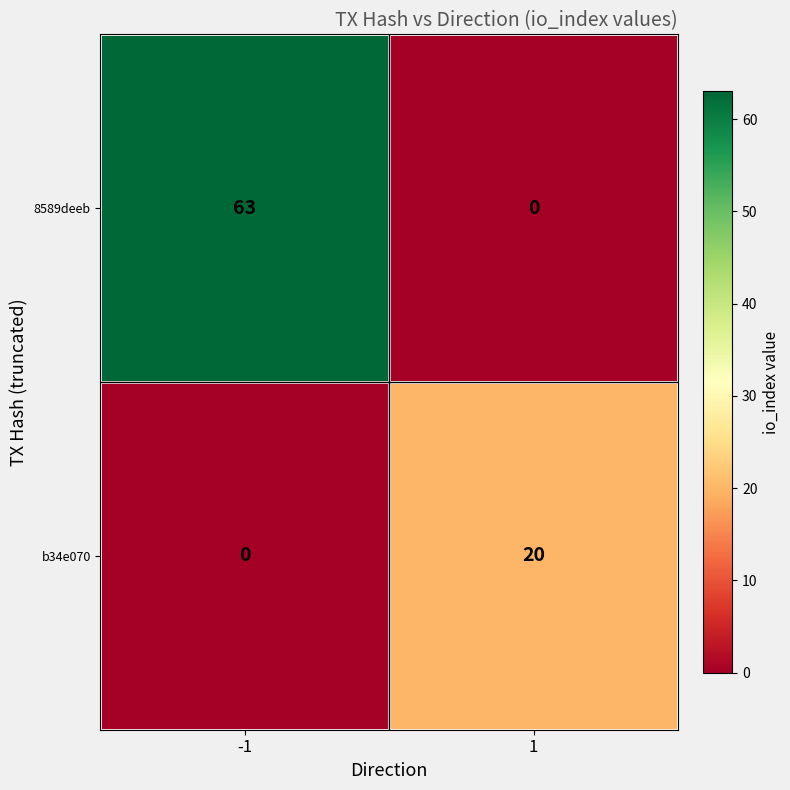

Rank the categories by 8589deeb value from lowest to highest.

1, -1